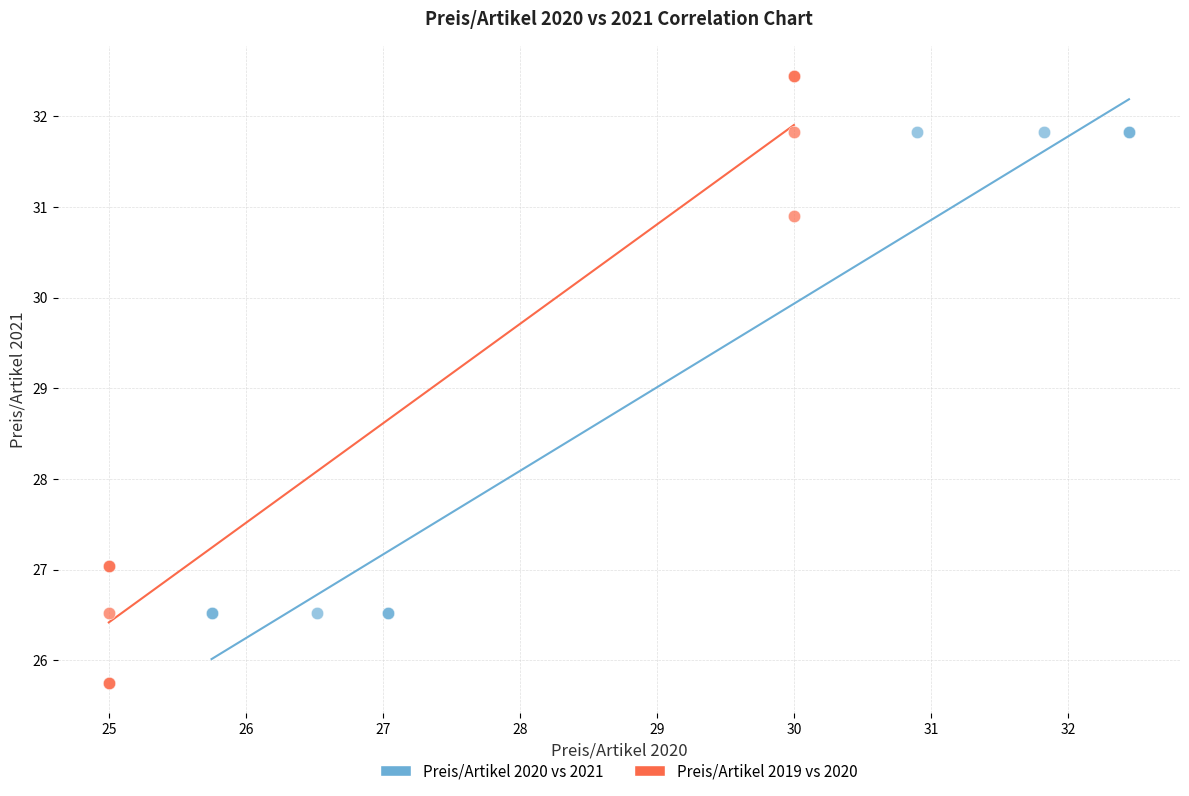

What are all the series names shown in the legend?

Preis/Artikel 2020 vs 2021, Preis/Artikel 2019 vs 2020